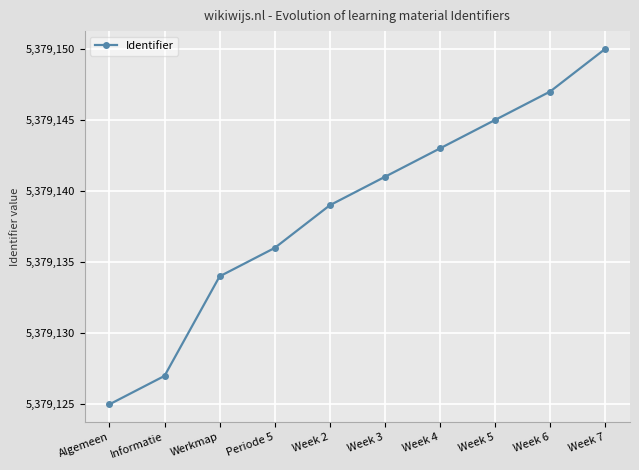

Is this an area chart (filled region under the line)?

No